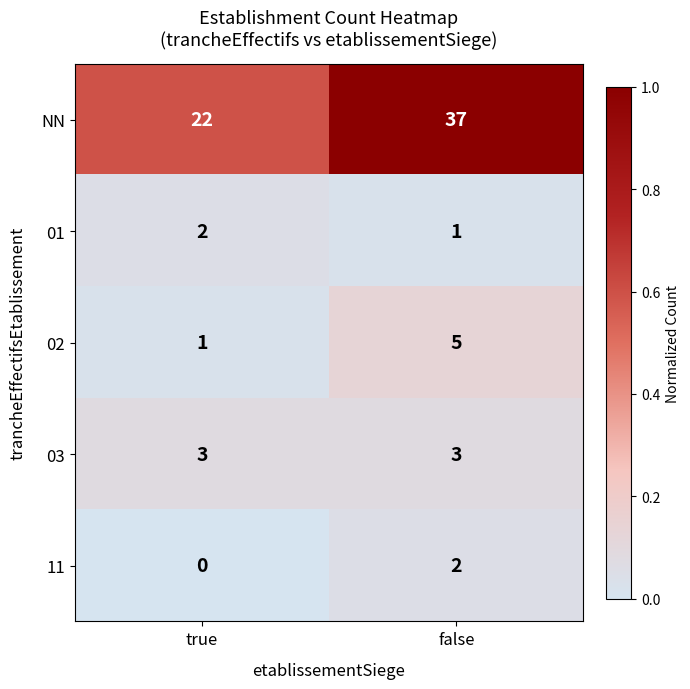

What is the maximum value shown in the chart?

37